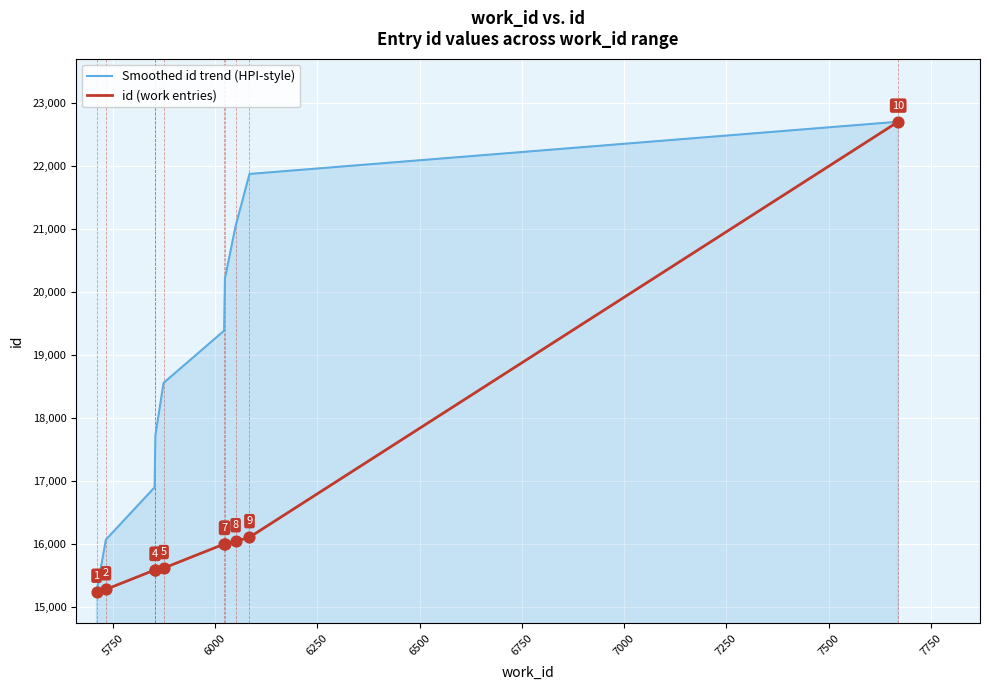

What are all the series names shown in the legend?

Smoothed id trend (HPI-style), id (work entries)